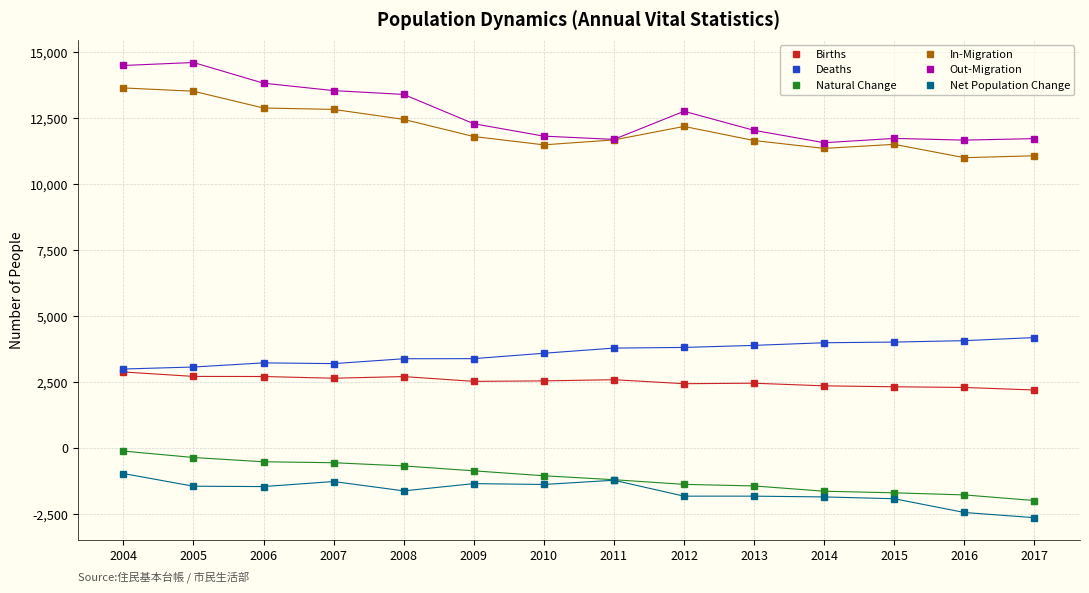

How many interior local peaks does the Out-Migration series have?

3